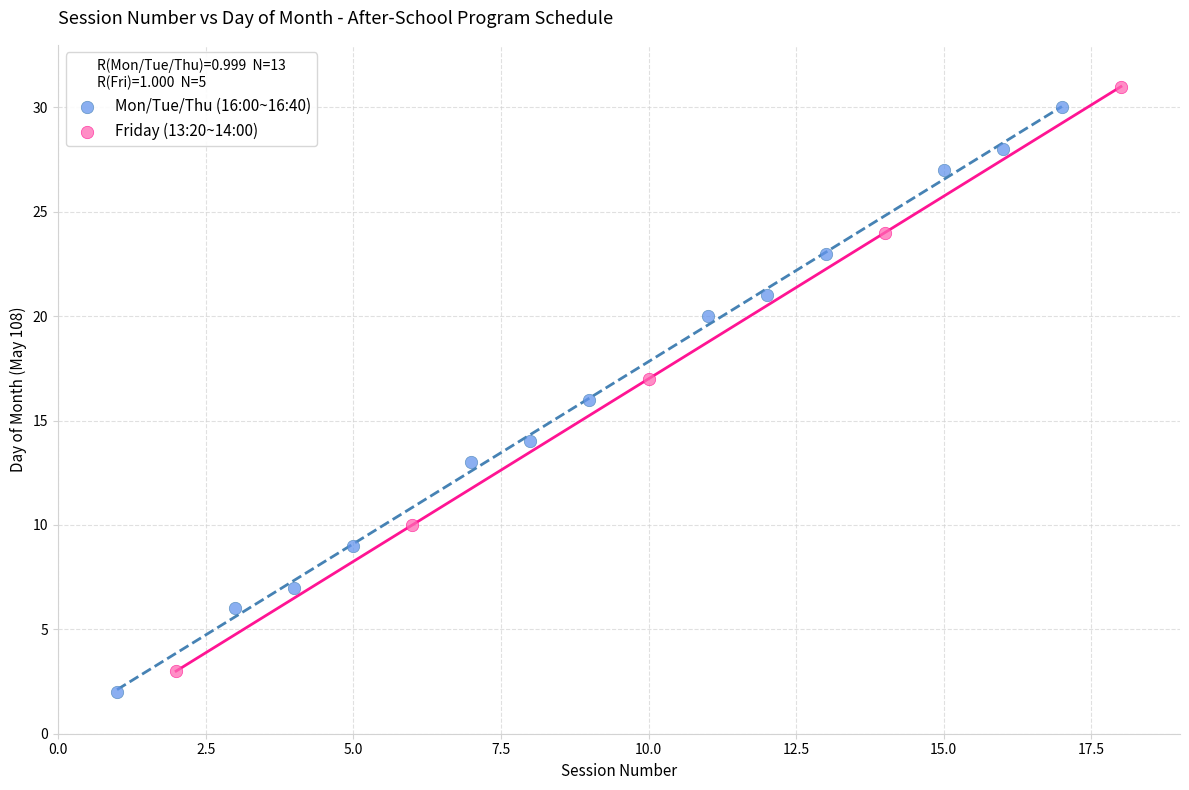

What are all the series names shown in the legend?

Mon/Tue/Thu (16:00~16:40), Friday (13:20~14:00)